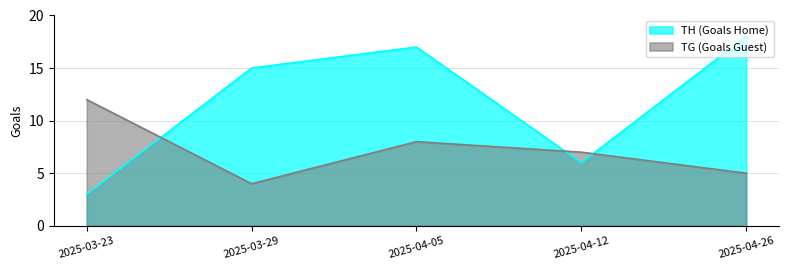

How many data points in TG (Goals Guest) are less than 7?

2